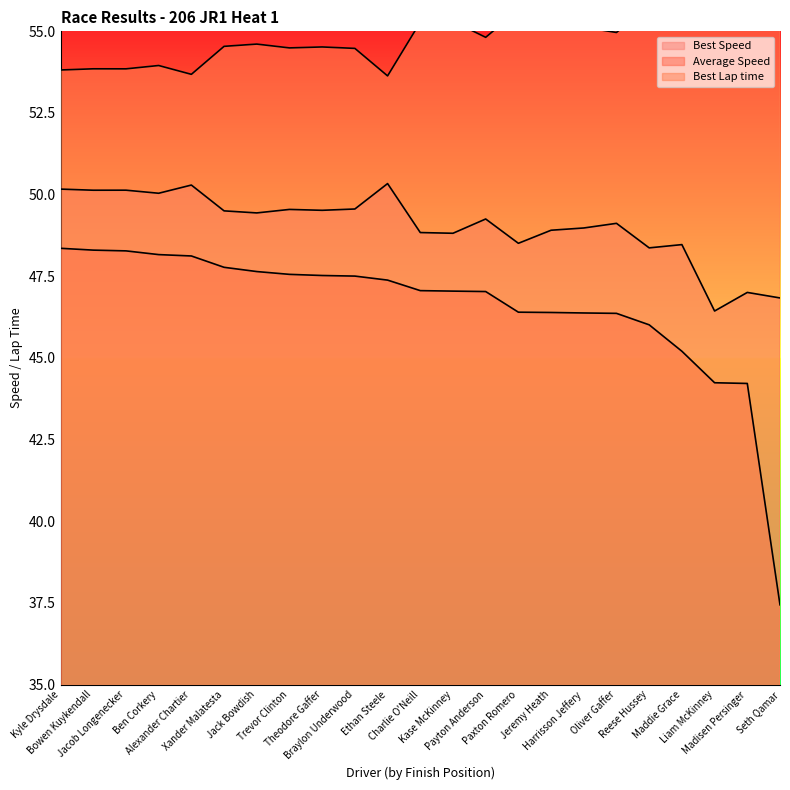

Reading right to left, list all the values displayed in this chart.

Best Lap time: Seth Qamar=57.6	Madisen Persinger=57.4	Liam McKinney=58.1	Maddie Grace=55.7	Reese Hussey=55.8	Oliver Gaffer=55.0	Harrisson Jeffery=55.1	Jeremy Heath=55.2	Paxton Romero=55.7	Payton Anderson=54.8	Kase McKinney=55.3	Charlie O'Neill=55.3	Ethan Steele=53.6	Braylon Underwood=54.5	Theodore Gaffer=54.5	Trevor Clinton=54.5	Jack Bowdish=54.6	Xander Malatesta=54.5	Alexander Chartier=53.7	Ben Corkery=54.0	Jacob Longenecker=53.9	Bowen Kuykendall=53.9	Kyle Drysdale=53.8
Average Speed: Seth Qamar=37.4	Madisen Persinger=44.2	Liam McKinney=44.2	Maddie Grace=45.2	Reese Hussey=46.0	Oliver Gaffer=46.4	Harrisson Jeffery=46.4	Jeremy Heath=46.4	Paxton Romero=46.4	Payton Anderson=47.0	Kase McKinney=47.0	Charlie O'Neill=47.1	Ethan Steele=47.4	Braylon Underwood=47.5	Theodore Gaffer=47.5	Trevor Clinton=47.6	Jack Bowdish=47.6	Xander Malatesta=47.8	Alexander Chartier=48.1	Ben Corkery=48.2	Jacob Longenecker=48.3	Bowen Kuykendall=48.3	Kyle Drysdale=48.4
Best Speed: Seth Qamar=46.8	Madisen Persinger=47.0	Liam McKinney=46.4	Maddie Grace=48.5	Reese Hussey=48.4	Oliver Gaffer=49.1	Harrisson Jeffery=49.0	Jeremy Heath=48.9	Paxton Romero=48.5	Payton Anderson=49.3	Kase McKinney=48.8	Charlie O'Neill=48.8	Ethan Steele=50.3	Braylon Underwood=49.6	Theodore Gaffer=49.5	Trevor Clinton=49.5	Jack Bowdish=49.4	Xander Malatesta=49.5	Alexander Chartier=50.3	Ben Corkery=50.0	Jacob Longenecker=50.1	Bowen Kuykendall=50.1	Kyle Drysdale=50.2